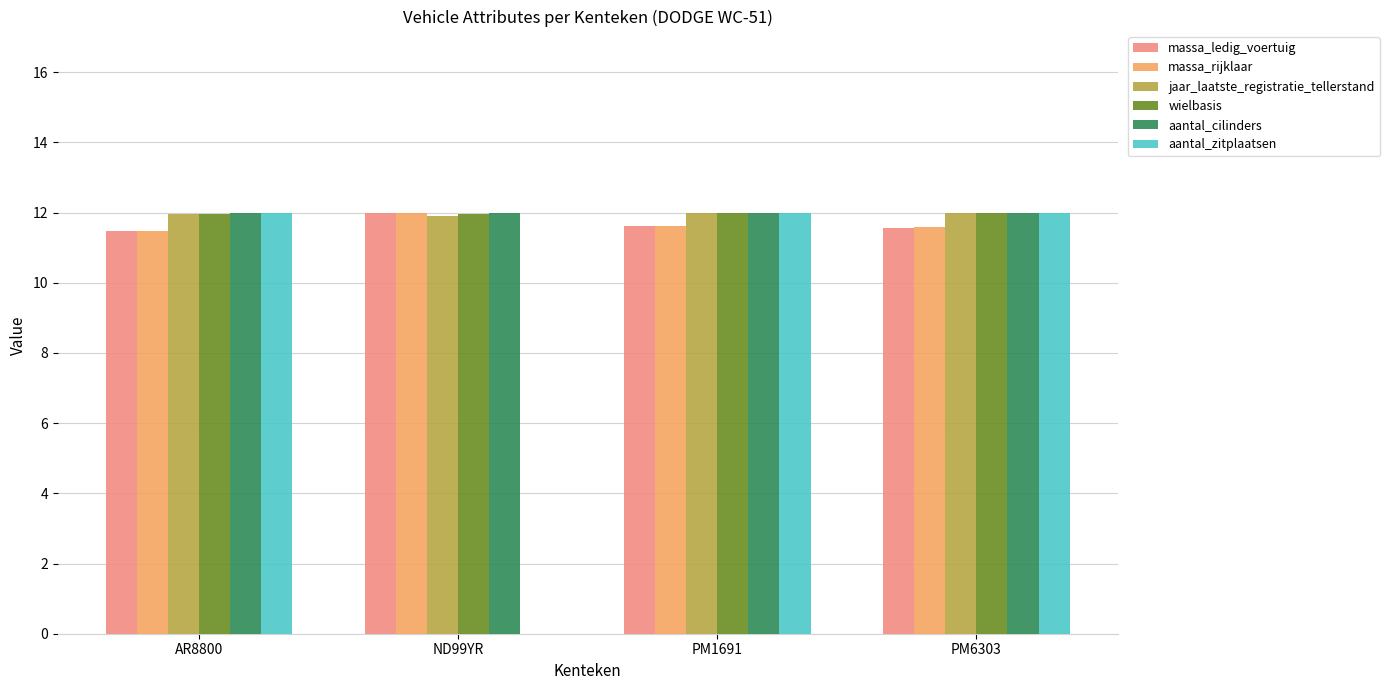

Which series changed the most between ND99YR and PM1691?

aantal_zitplaatsen